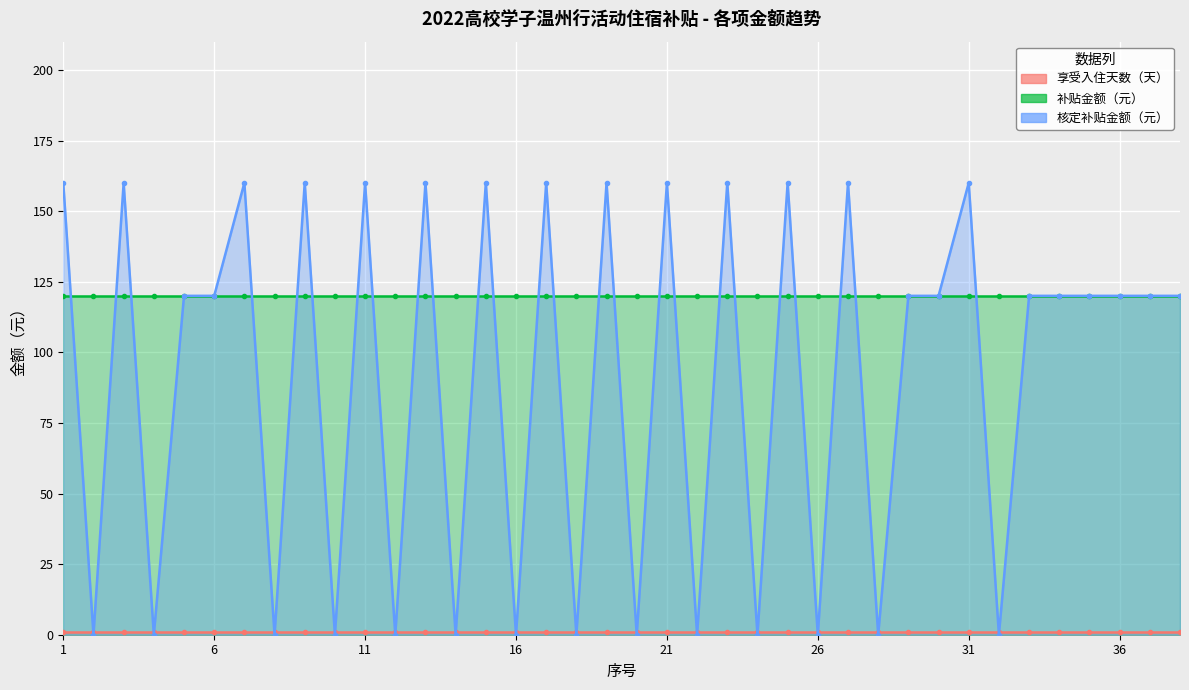

What value does the 享受入住天数（天） series have at 9?

1